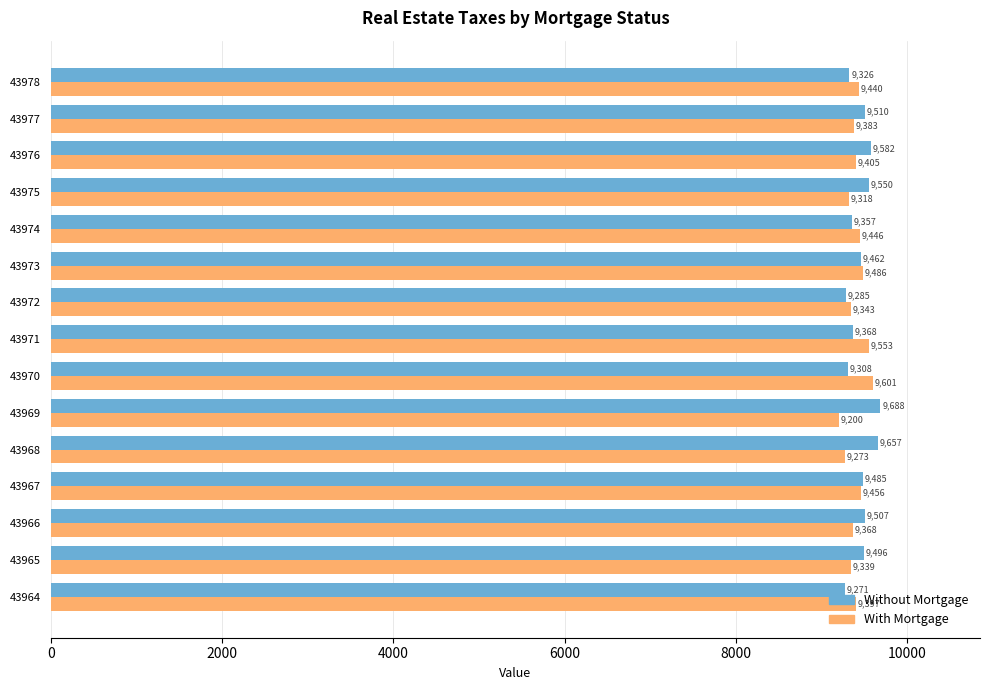

List the series in order of their peak value, highest first.

Without Mortgage, With Mortgage